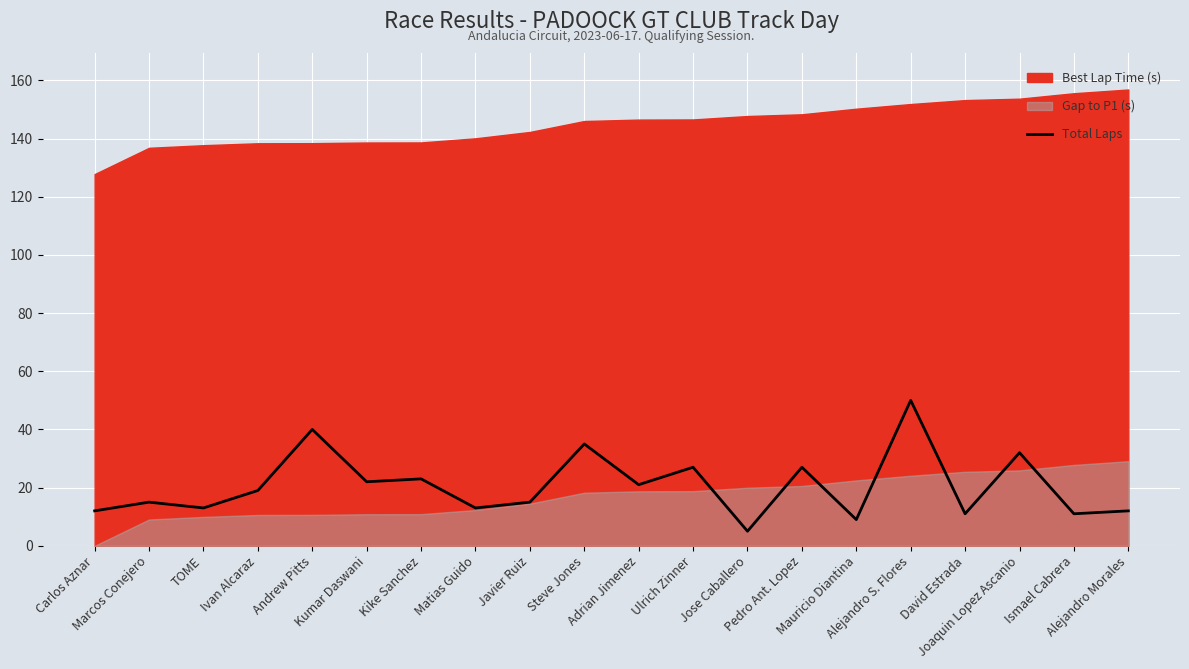

Where is the first local maximum?

Marcos Conejero